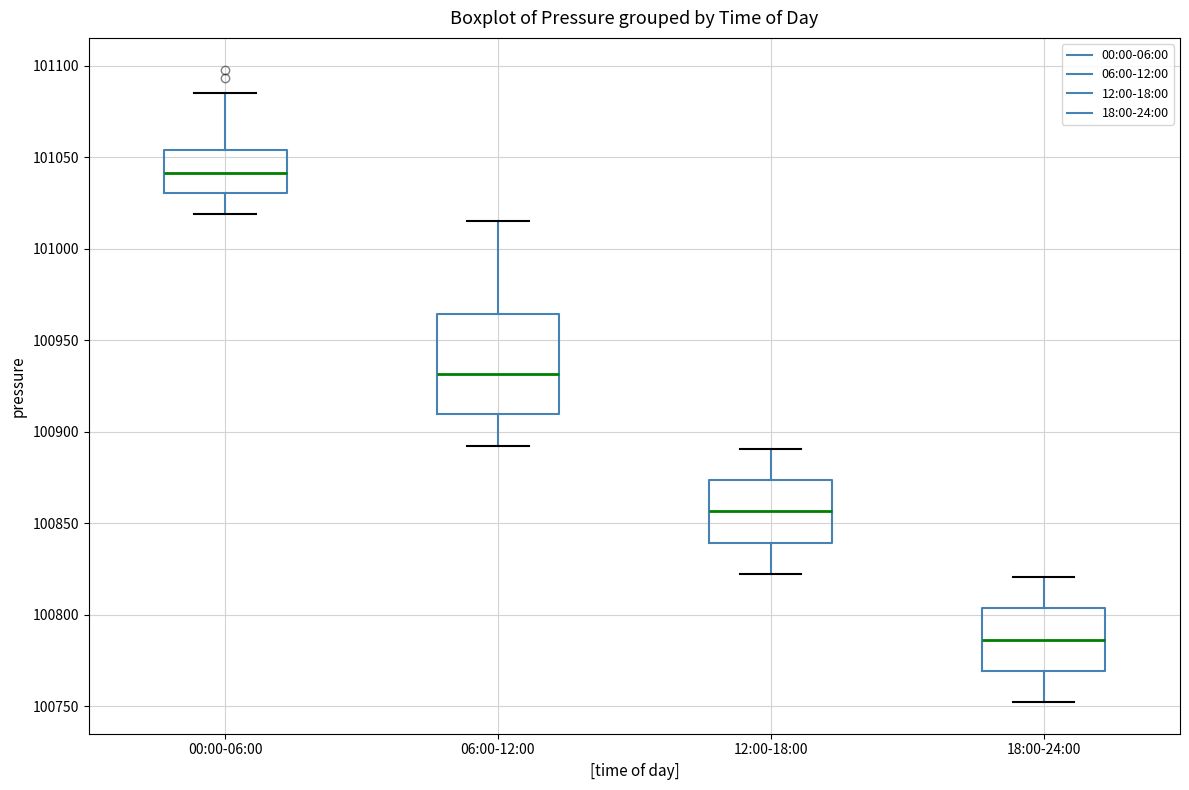

Where does the upper whisker of the box for 18:00-24:00 end on the y-axis? The values are not printed on the chart, so give them approximately, as read against the axis.

100820